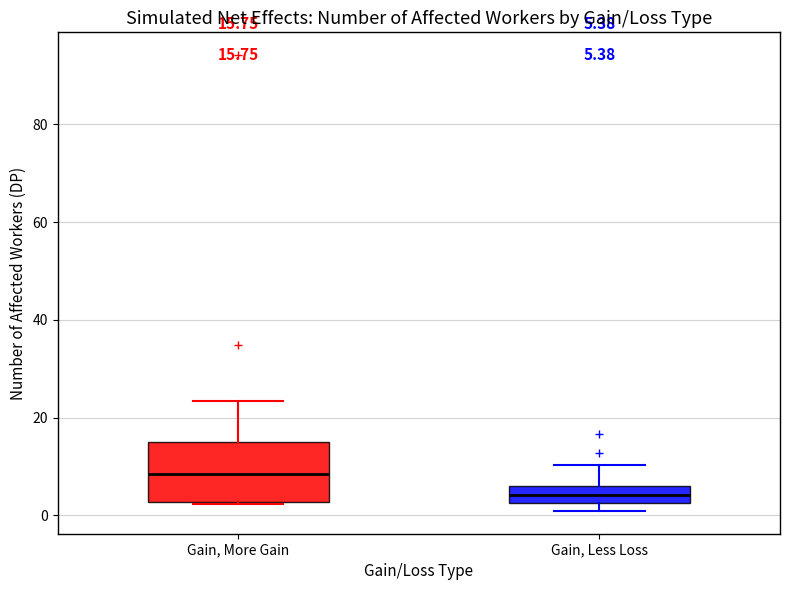

Comparing the boxes themselves (not the whiskers), which one is the tallest?

Gain, More Gain